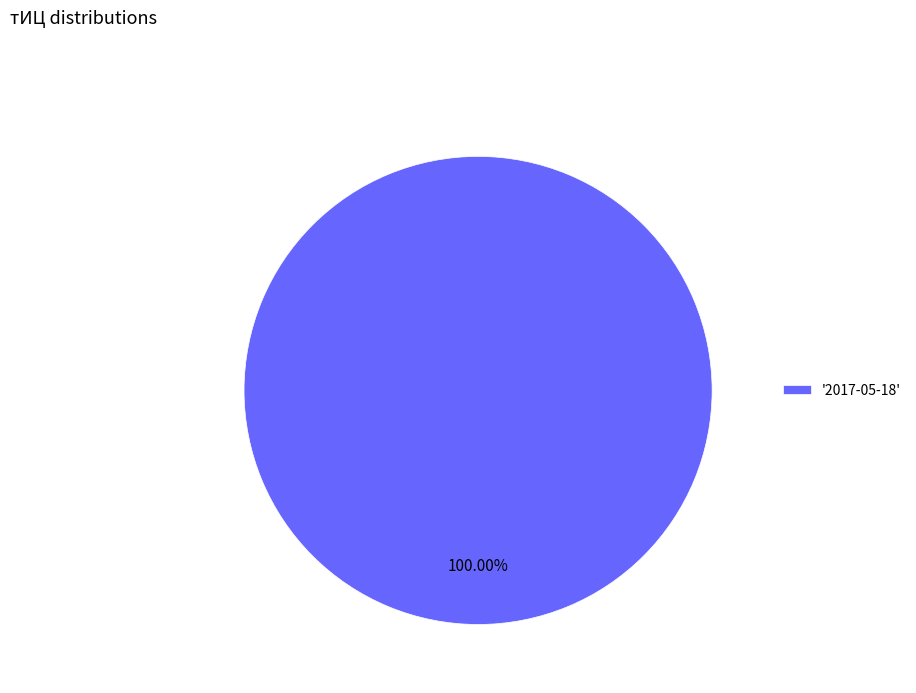

Does any single category account for the majority?

Yes